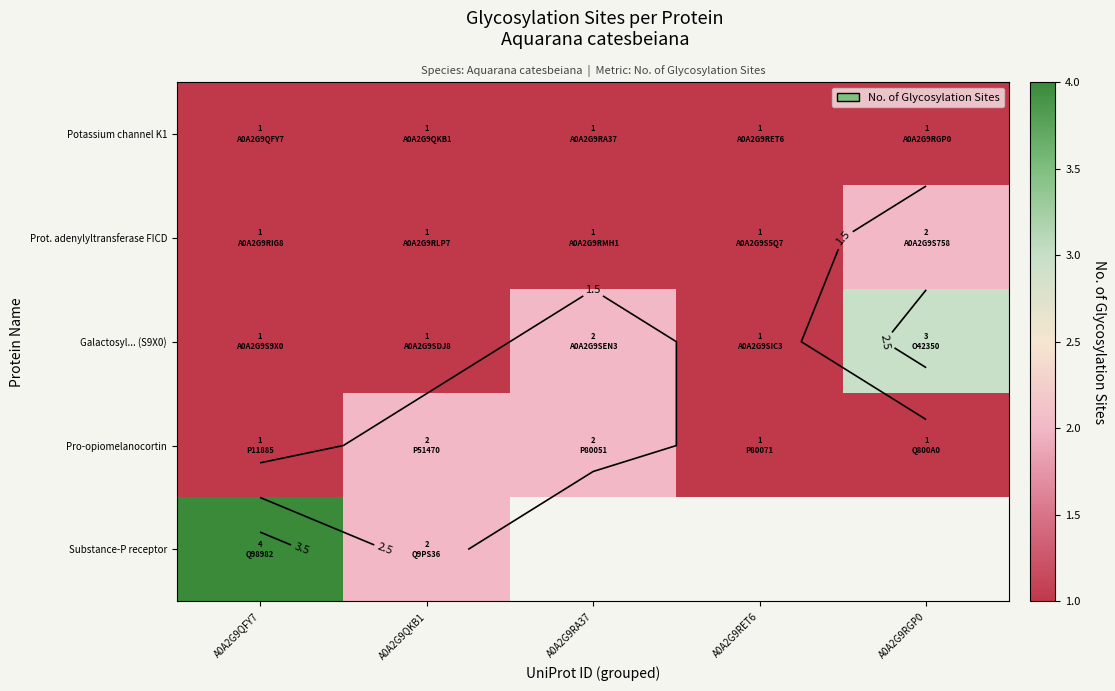

How many data points does each series have?

5